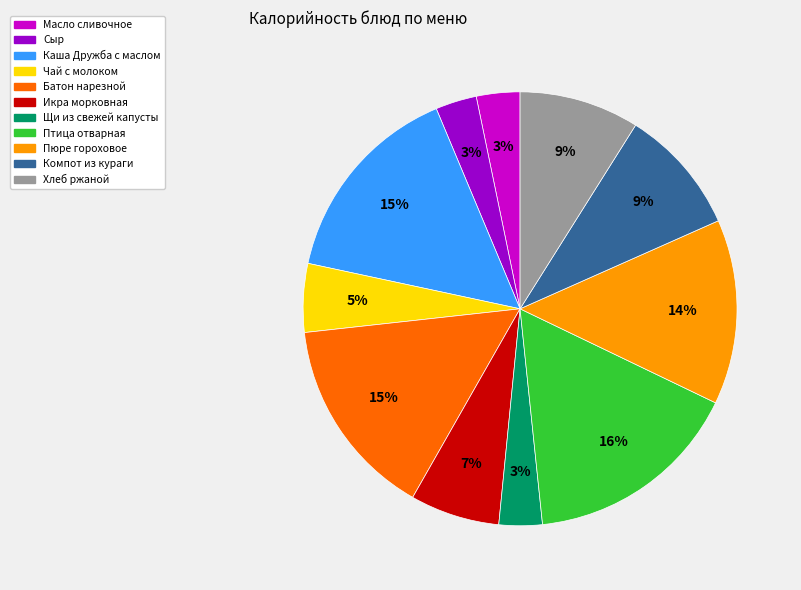

Between Пюре гороховое and Хлеб ржаной, which is larger?

Пюре гороховое